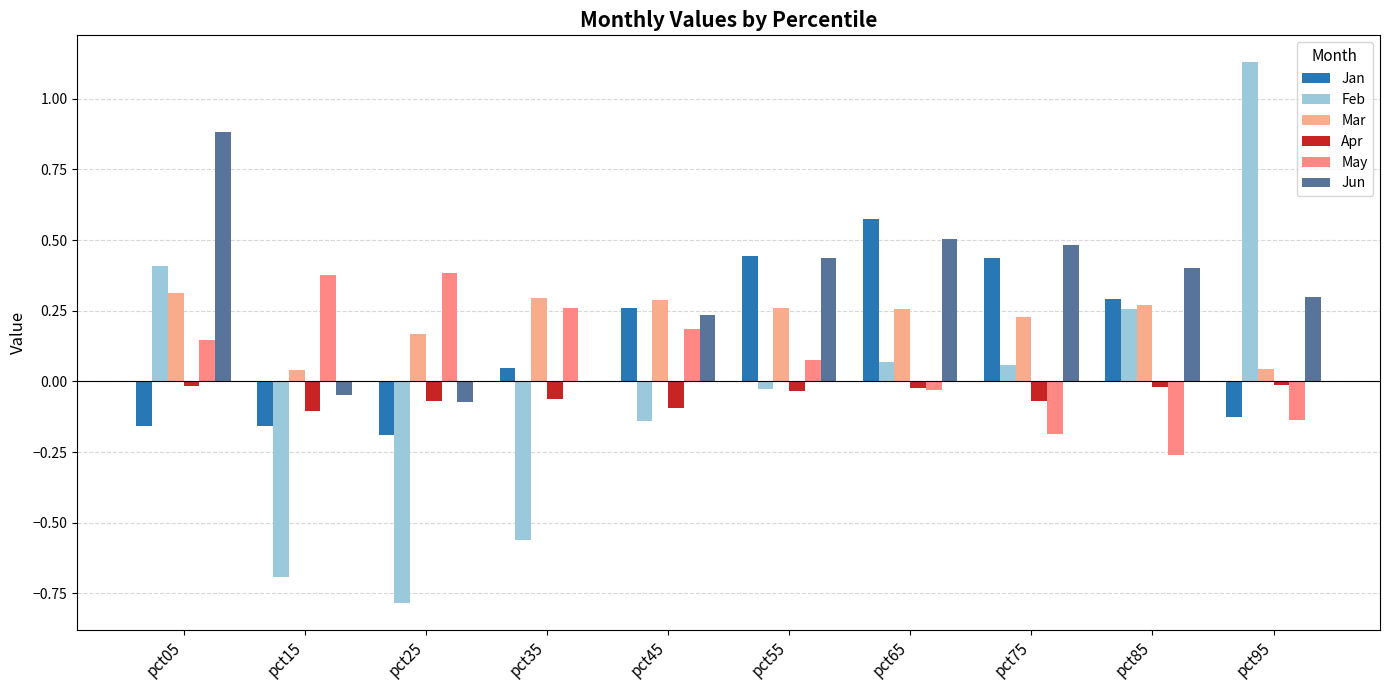

What is the sum of all Feb values?

-0.3